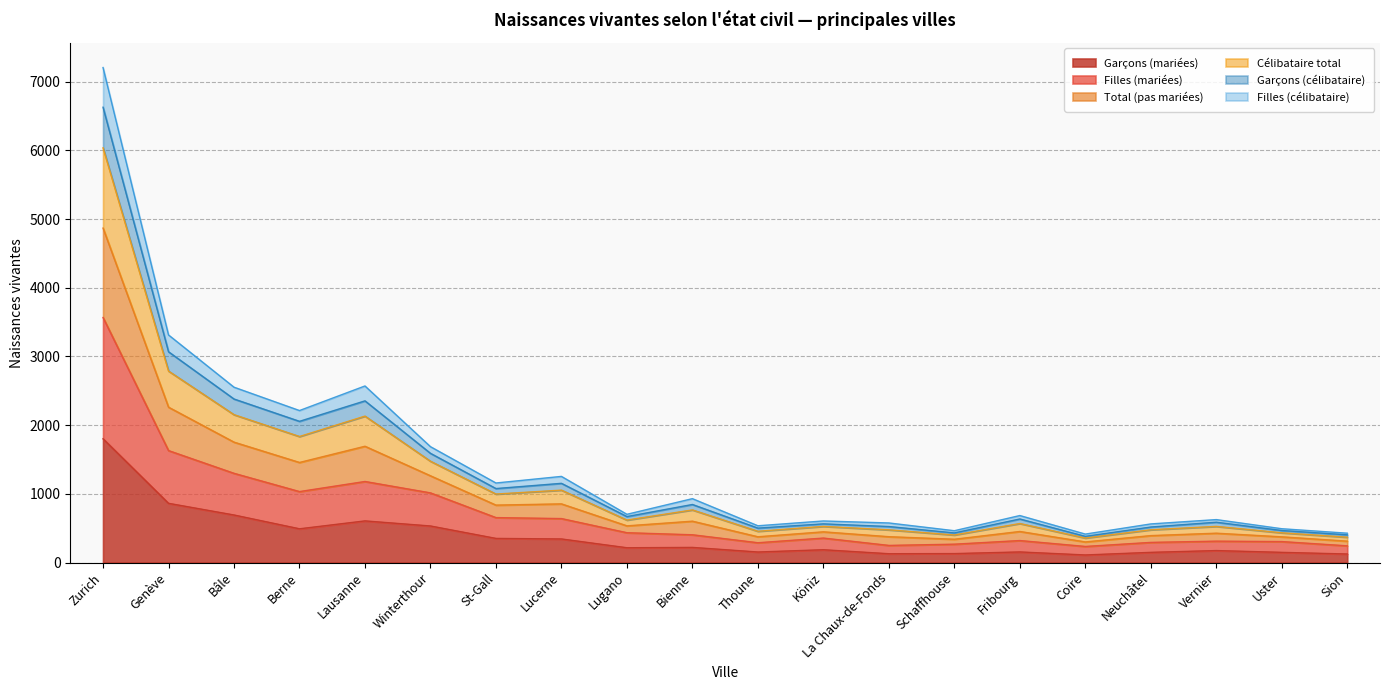

Which category has the highest value in the Garçons (mariées) series?

Zurich